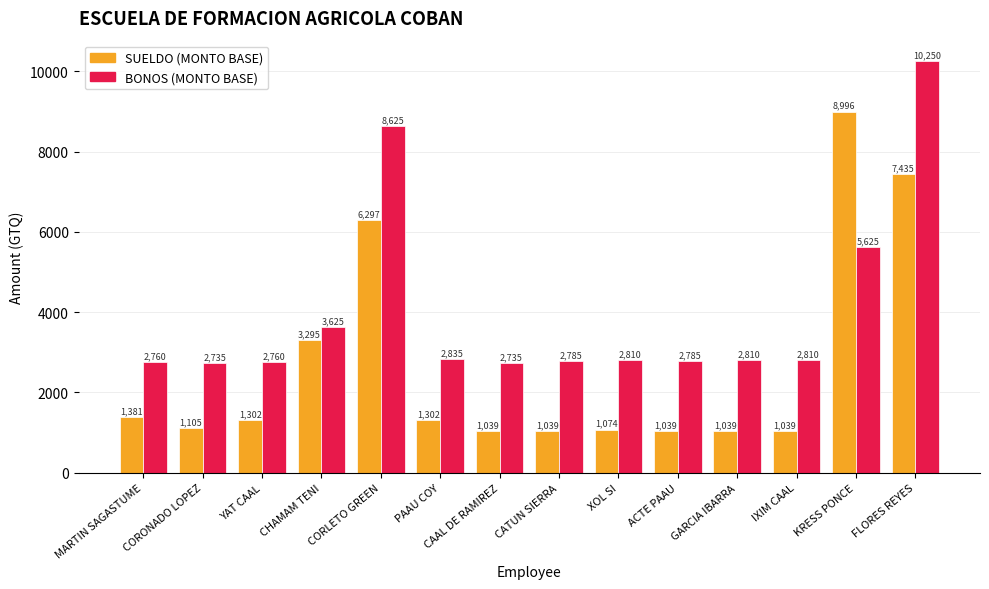

Is it true that BONOS (MONTO BASE) equals 3625 at CHAMAM TENI?

True